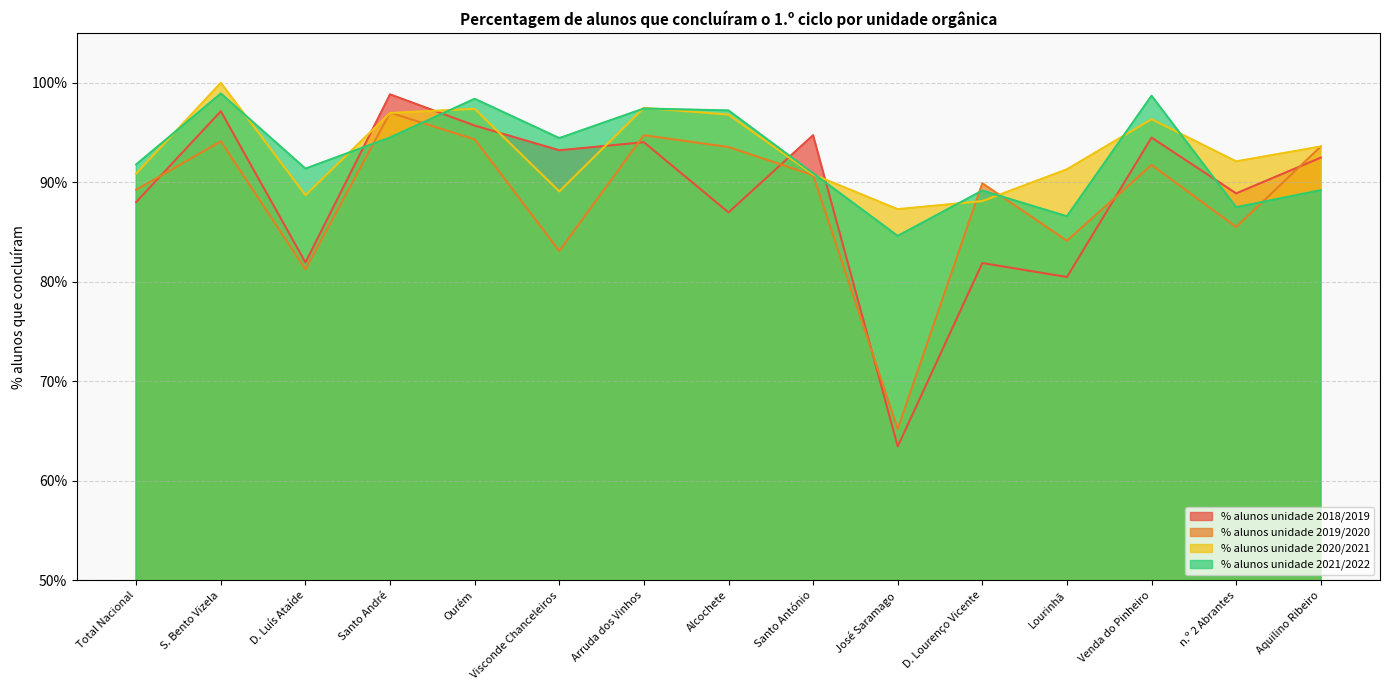

Which category has the highest value across all series?

S. Bento Vizela